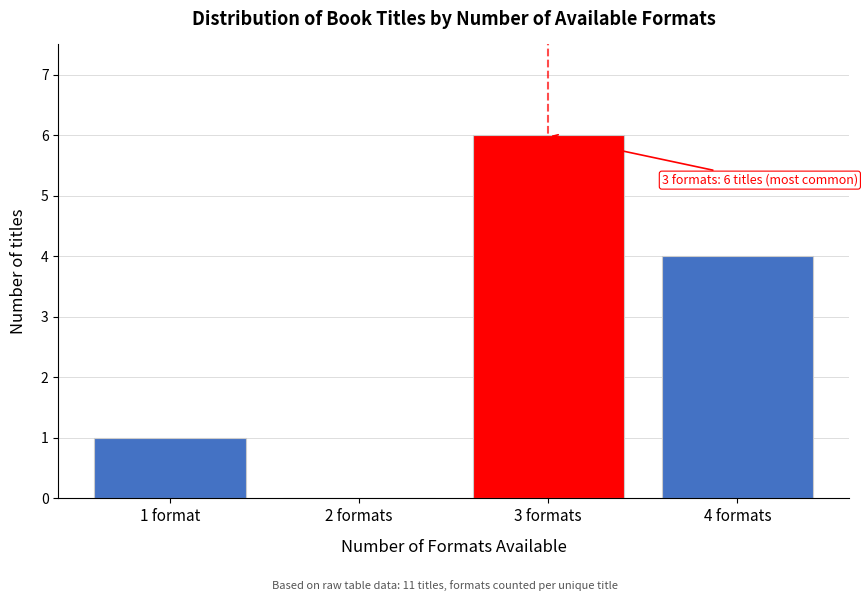

Reading left to right, what are all the values shown in this chart?

1 format=1	2 formats=0	3 formats=6	4 formats=4